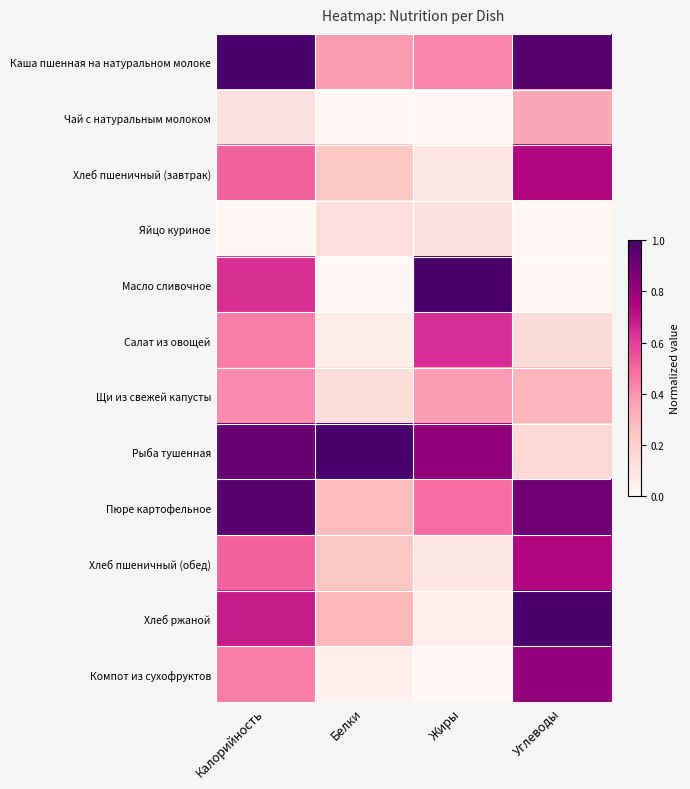

At which category does the chart reach its peak across all series?

Калорийность